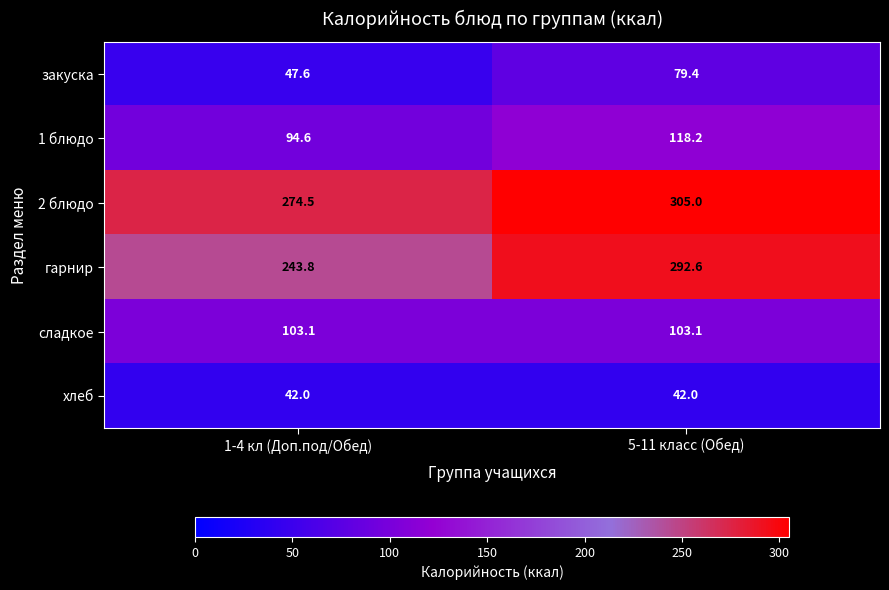

Read the сладкое value at 1-4 кл (Доп.под/Обед).

103.1